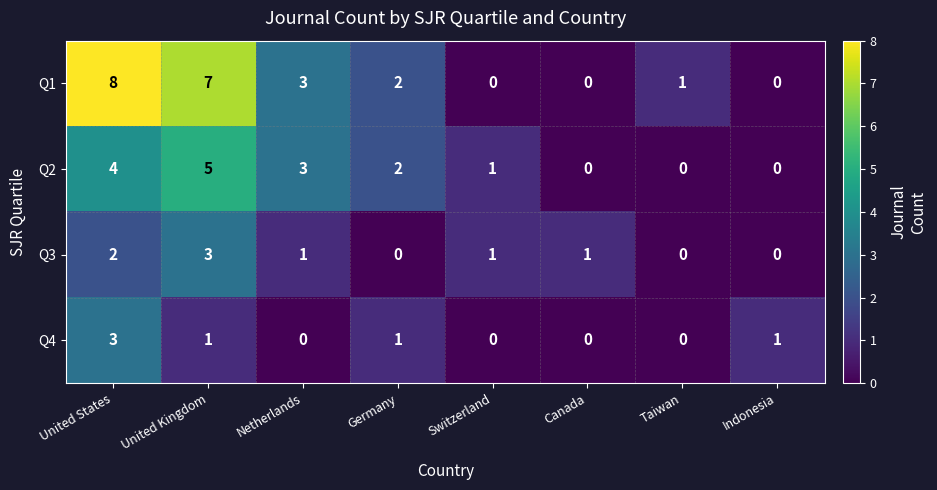

What is the spread (max minus min) of values at United States?

6